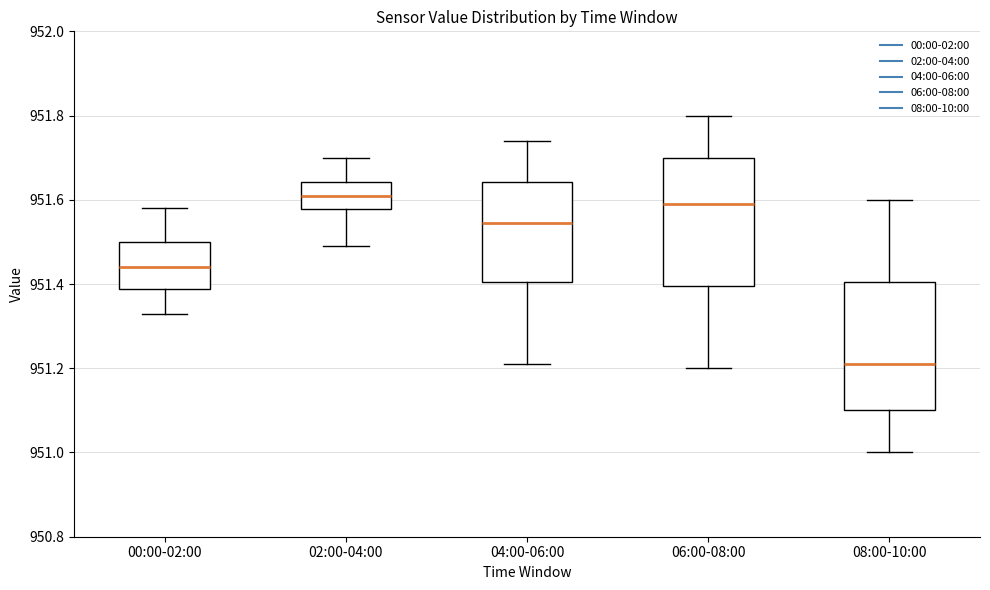

Which box's median line is the lowest?

08:00-10:00